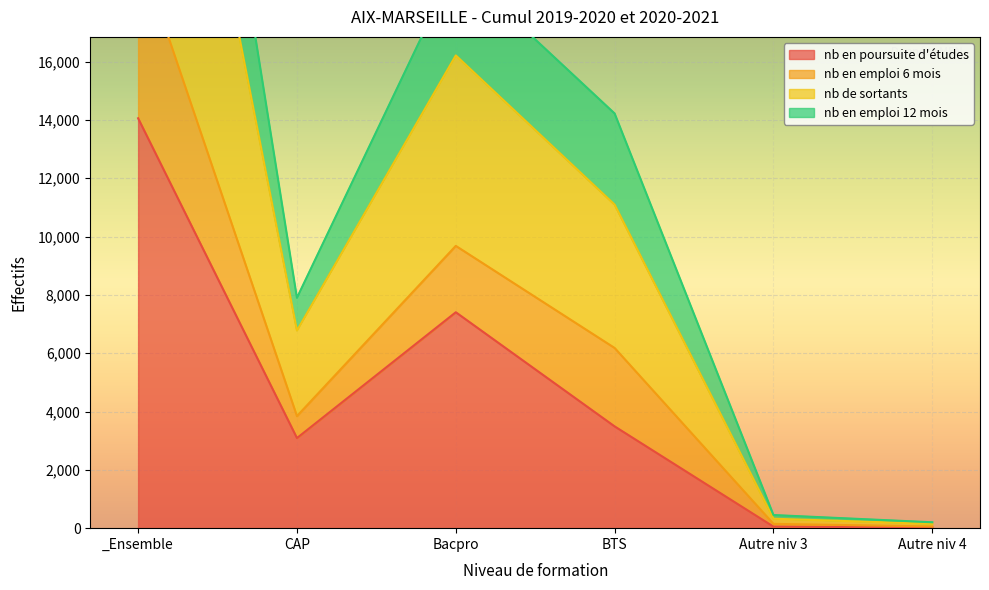

True or false: nb en poursuite d'études and nb en emploi 6 mois intersect in this chart.

False